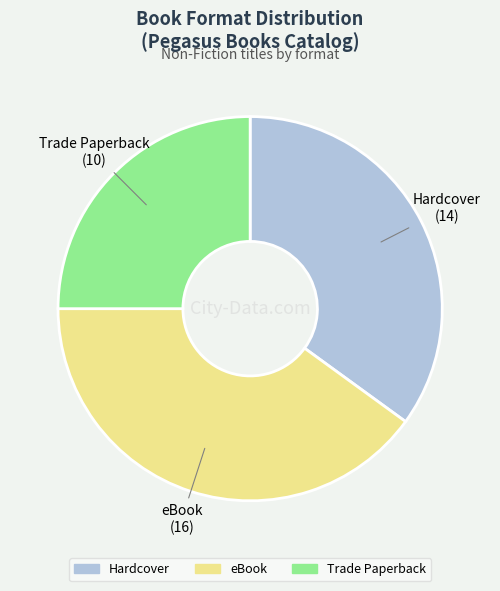

Which slice is the smallest?

Trade Paperback